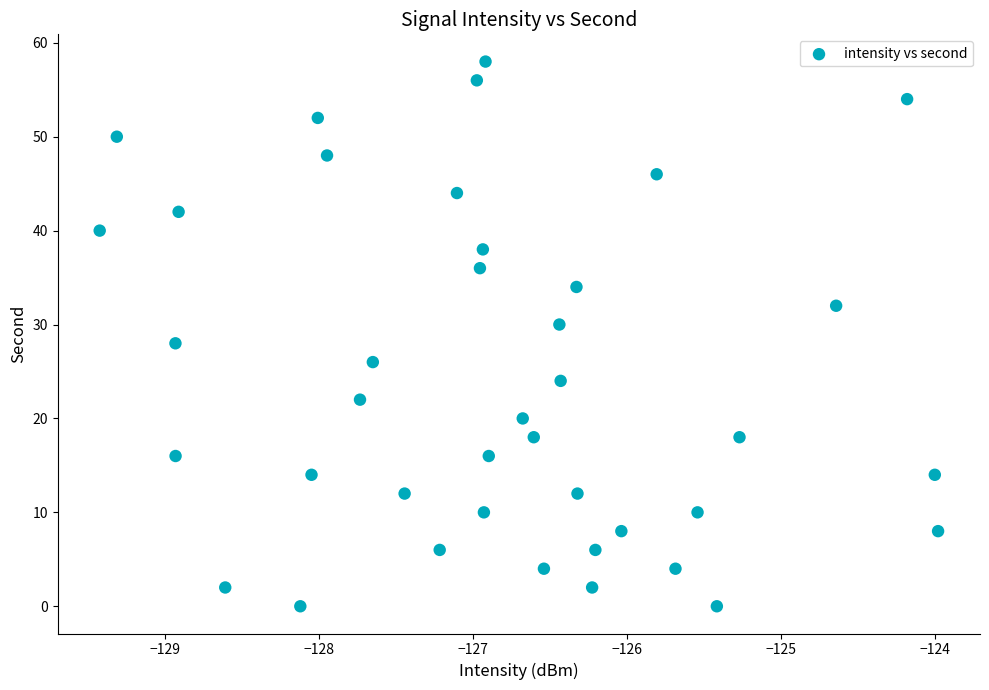

What is the range of Y values (max minus min)?

58